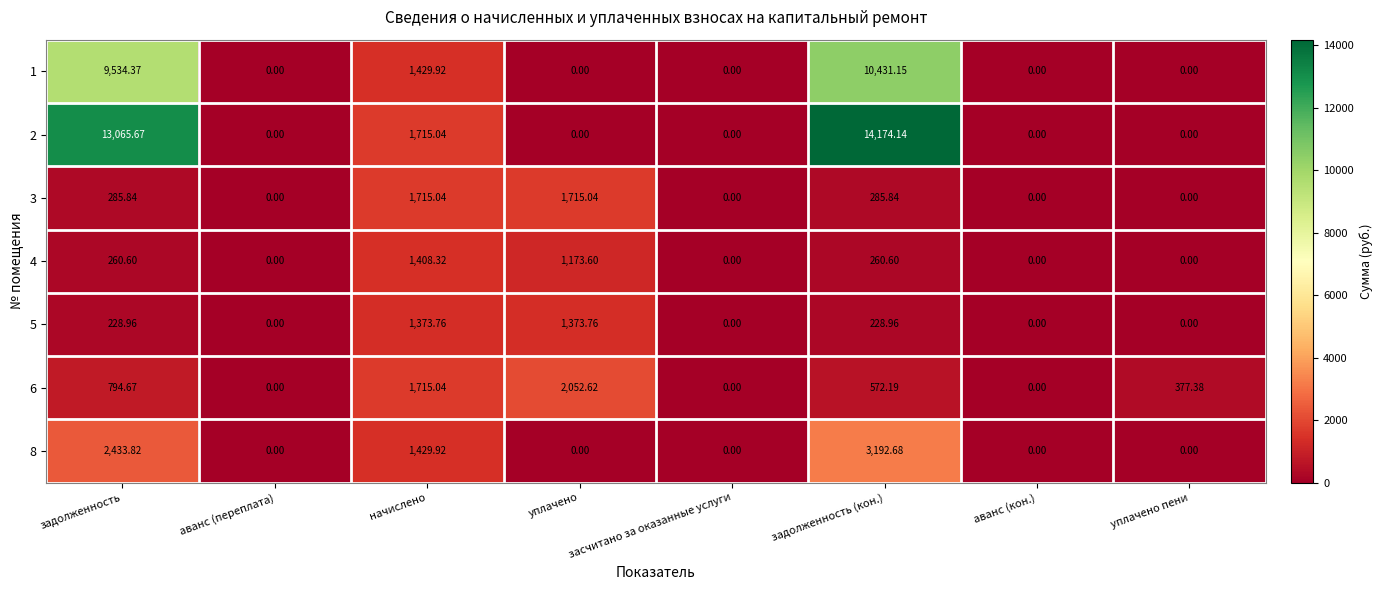

Which category has the highest value across all series?

задолженность (кон.)